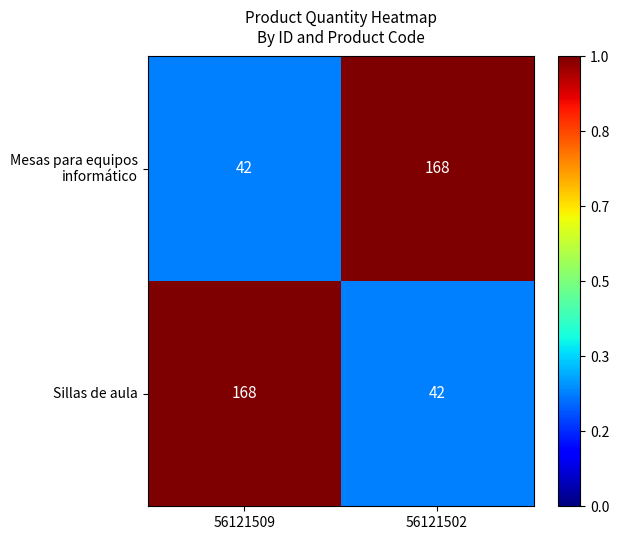

Count the number of data series in this chart.

2